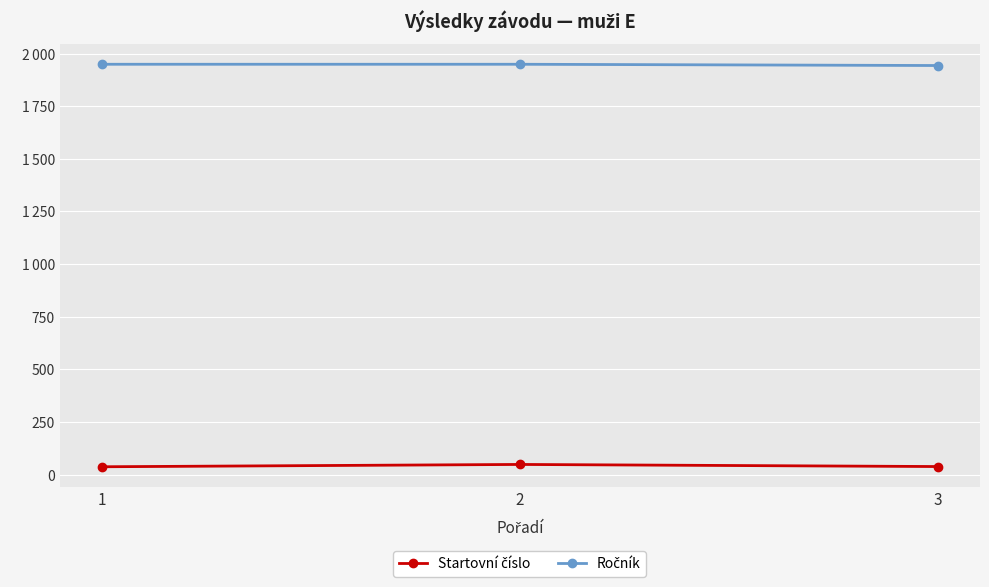

Between 3 and 1, which is larger?

3